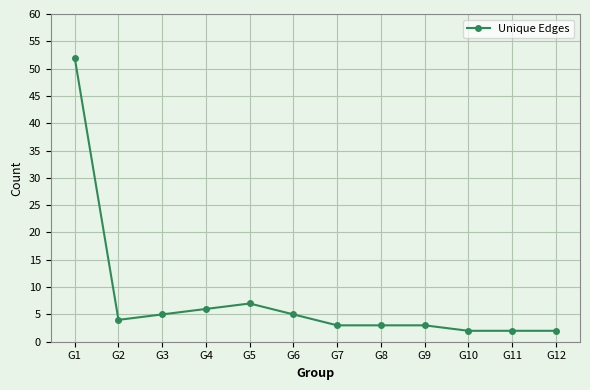

Where is the first local minimum?

G2